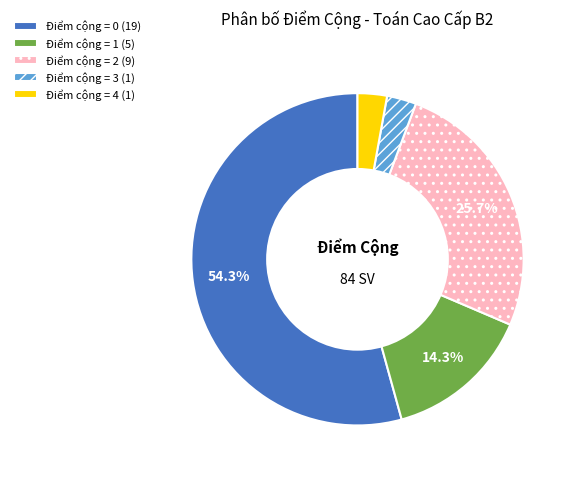

Count the number of slices in the pie.

5